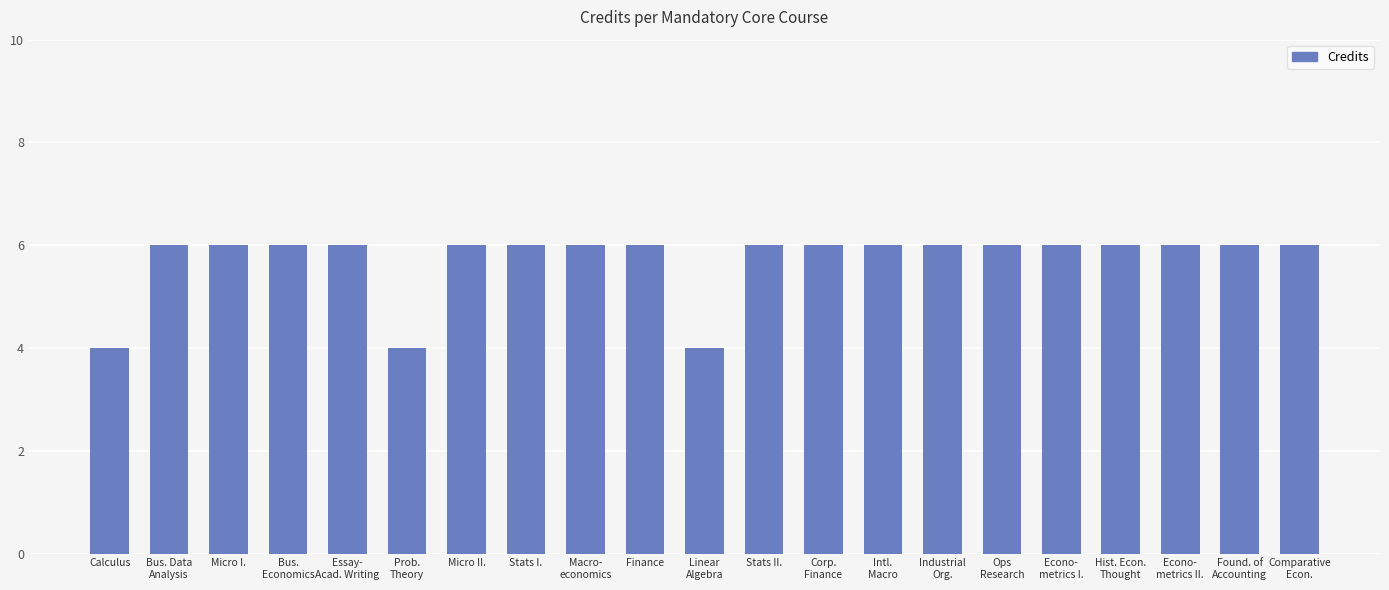

What is the sum of the values at Micro I. and Micro II.?

12